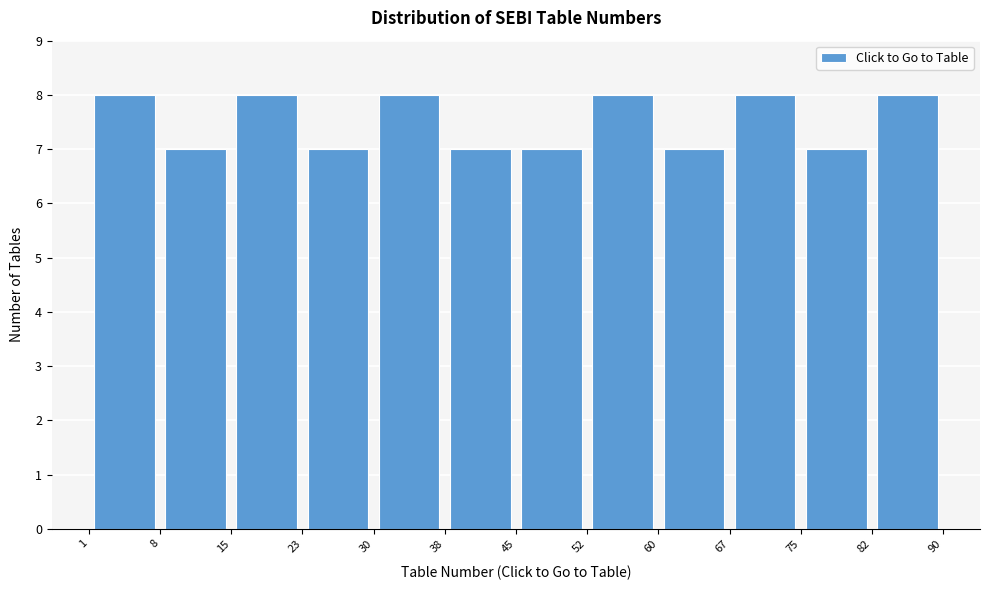

Reading left to right, list every bar in this chart as the range it spans on the x-axis followed by its height. The values are not printed on the chart, so give them approximately, as read against the axis.

1 to 8: 8
8 to 15: 7
15 to 23: 8
23 to 30: 7
30 to 38: 8
38 to 45: 7
45 to 52: 7
52 to 60: 8
60 to 67: 7
67 to 75: 8
75 to 82: 7
82 to 90: 8